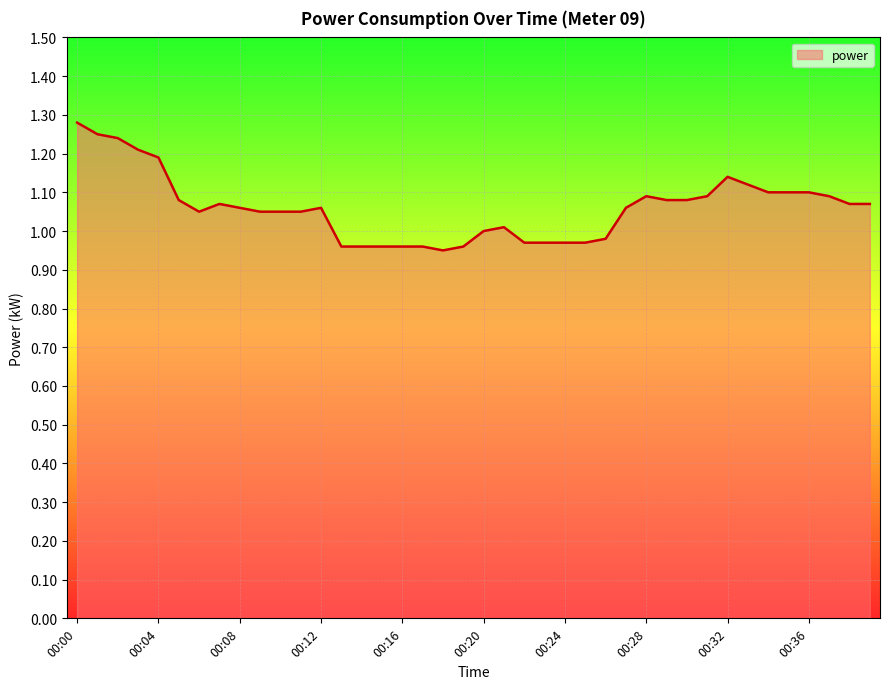

What is the difference between the maximum and minimum values?

0.3